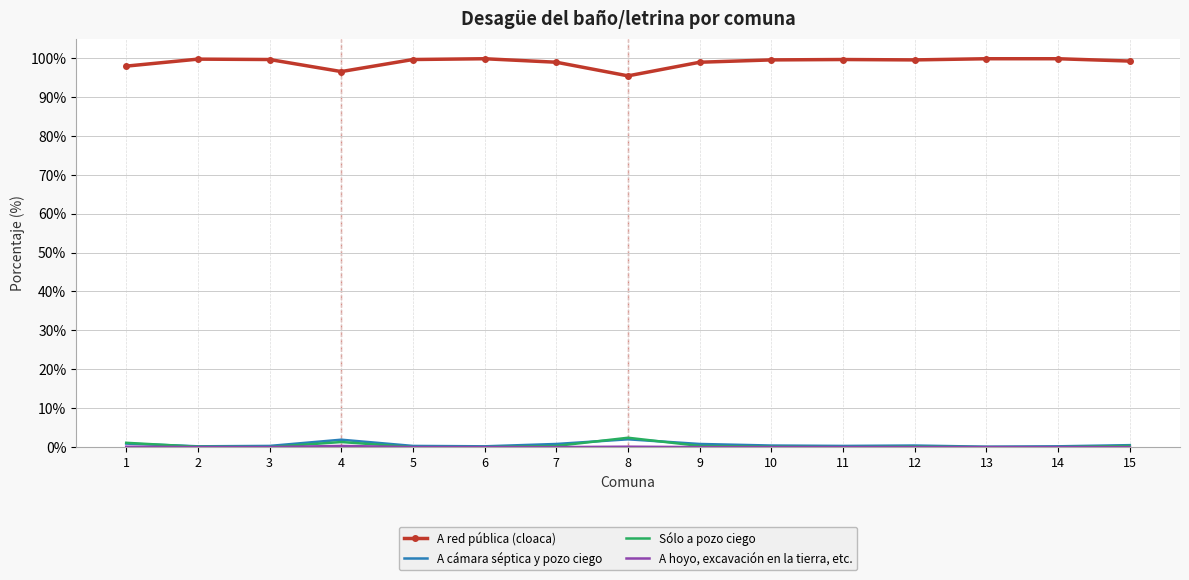

Is the value of Sólo a pozo ciego at 15 greater than the value of A red pública (cloaca) at 9?

No